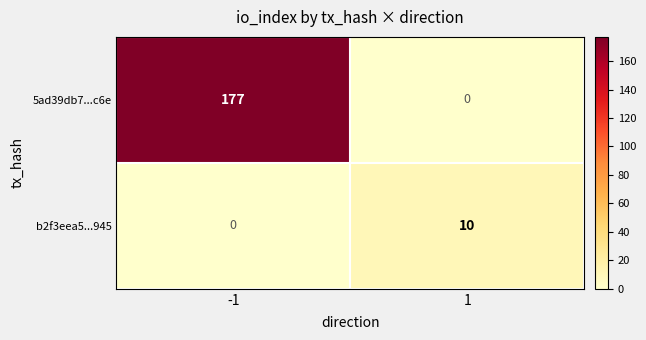

Reading left to right, transcribe all the data shown in this chart.

5ad39db7...c6e: -1=177	1=0
b2f3eea5...945: -1=0	1=10